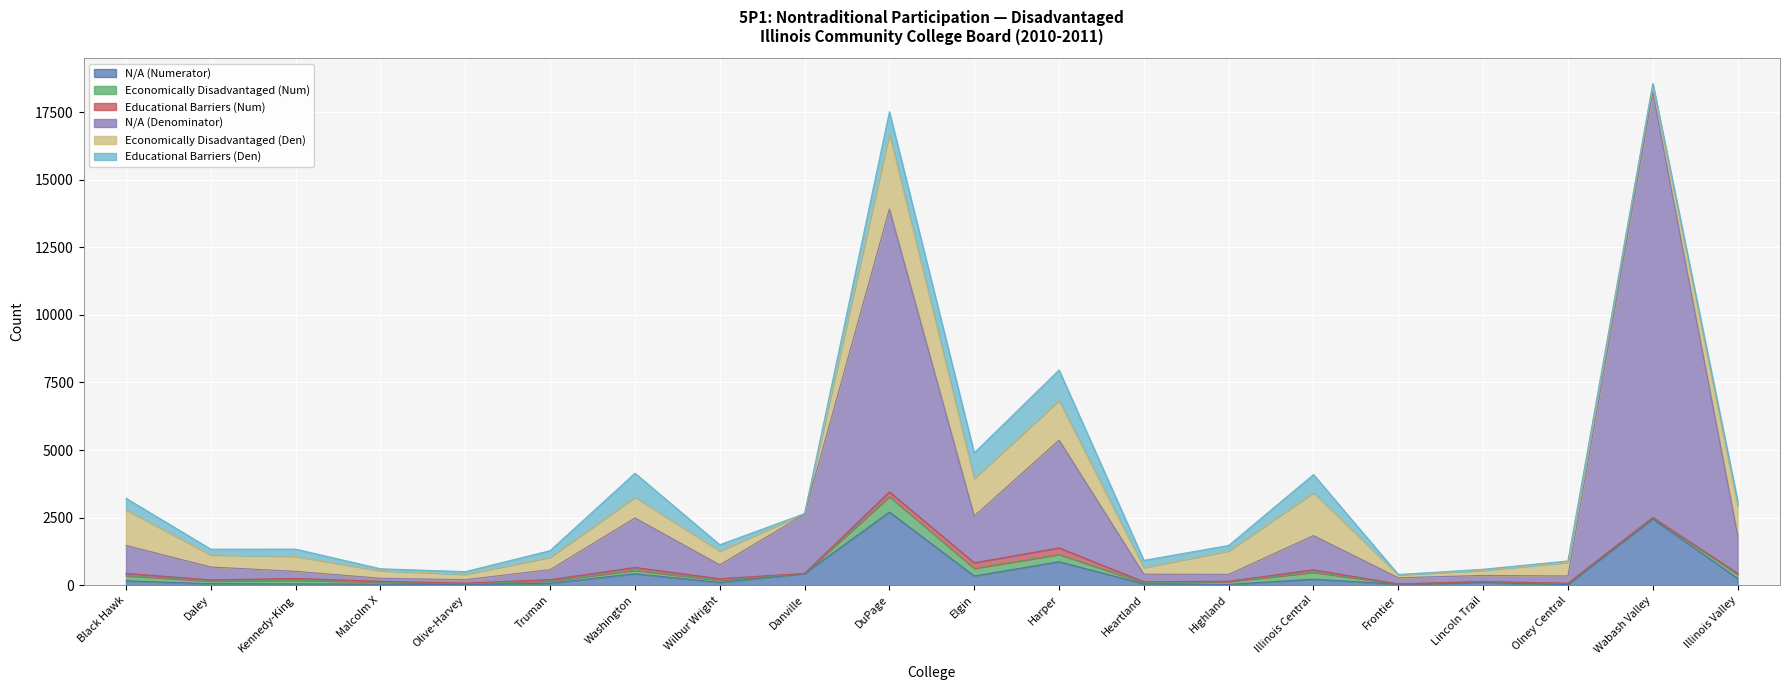

At which label is Economically Disadvantaged (Num) closest to 289?

Elgin